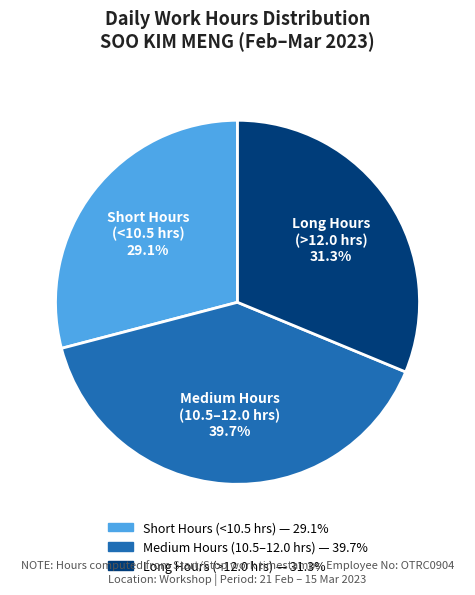

What percentage do Medium Hours (10.5–12.0 hrs) and Long Hours (>12.0 hrs) together represent?

70.9%